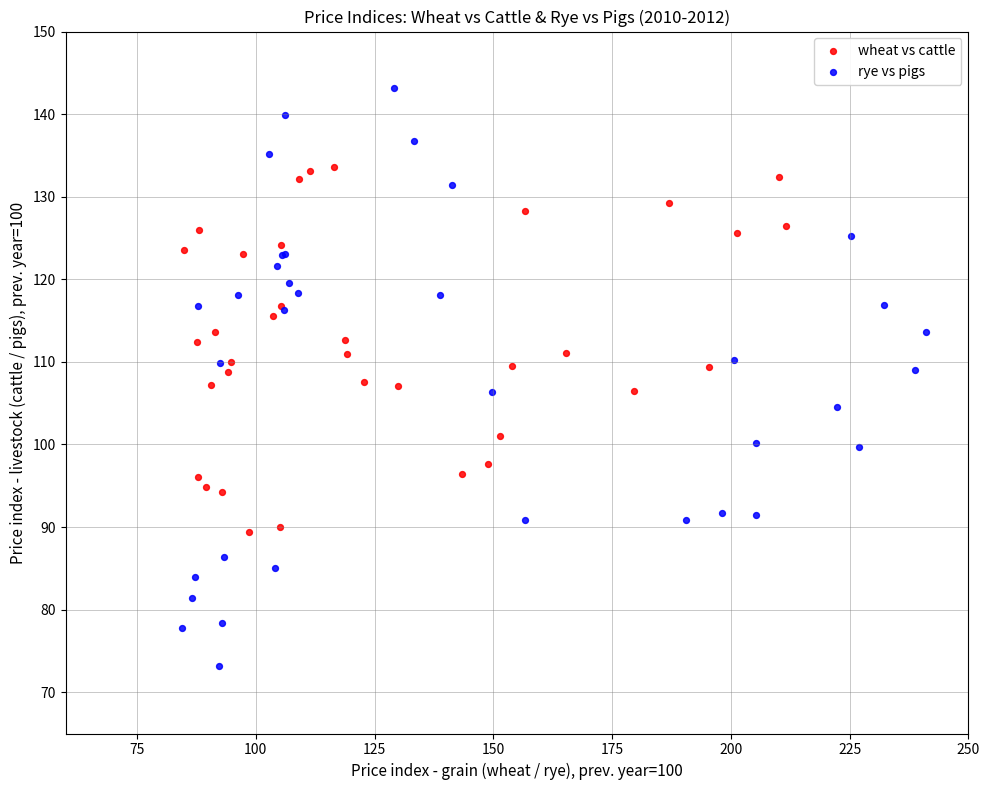

Which series contains the lowest Y value?

rye vs pigs